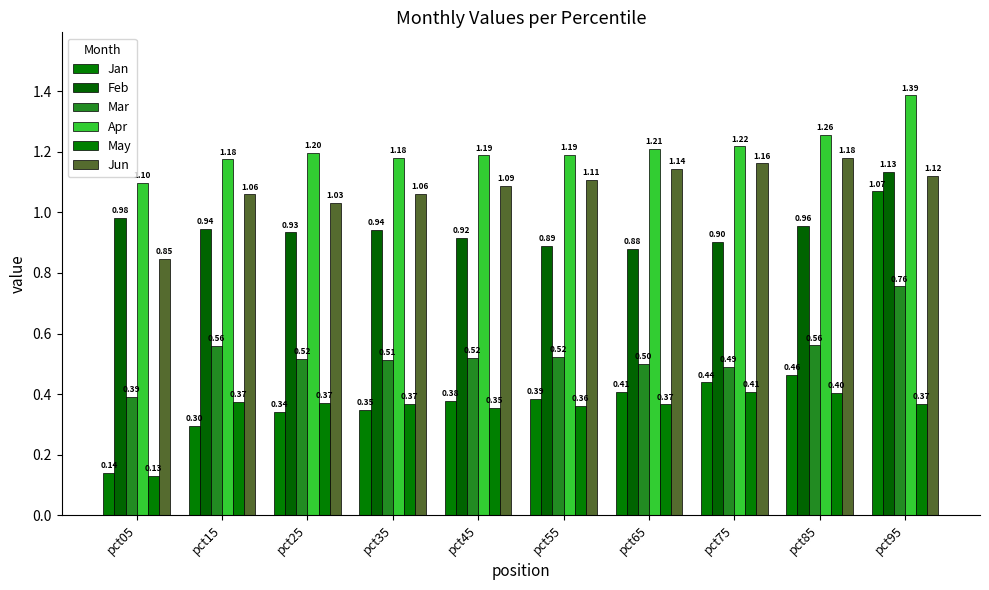

Reading left to right, list all the values displayed in this chart.

Jan: pct05=0.1	pct15=0.3	pct25=0.3	pct35=0.3	pct45=0.4	pct55=0.4	pct65=0.4	pct75=0.4	pct85=0.5	pct95=1.1
Feb: pct05=1.0	pct15=0.9	pct25=0.9	pct35=0.9	pct45=0.9	pct55=0.9	pct65=0.9	pct75=0.9	pct85=1.0	pct95=1.1
Mar: pct05=0.4	pct15=0.6	pct25=0.5	pct35=0.5	pct45=0.5	pct55=0.5	pct65=0.5	pct75=0.5	pct85=0.6	pct95=0.8
Apr: pct05=1.1	pct15=1.2	pct25=1.2	pct35=1.2	pct45=1.2	pct55=1.2	pct65=1.2	pct75=1.2	pct85=1.3	pct95=1.4
May: pct05=0.1	pct15=0.4	pct25=0.4	pct35=0.4	pct45=0.4	pct55=0.4	pct65=0.4	pct75=0.4	pct85=0.4	pct95=0.4
Jun: pct05=0.8	pct15=1.1	pct25=1.0	pct35=1.1	pct45=1.1	pct55=1.1	pct65=1.1	pct75=1.2	pct85=1.2	pct95=1.1